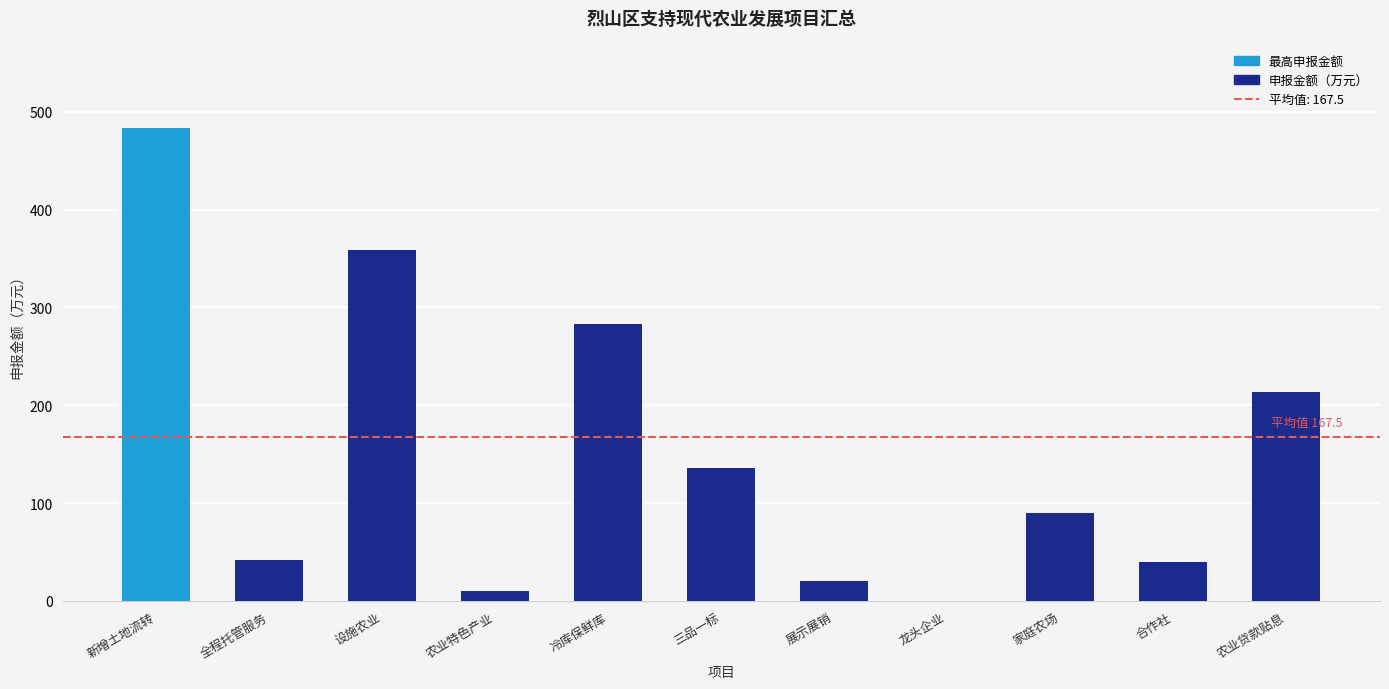

The chart shows a value of 213.1 at 农业贷款贴息. True or false?

True